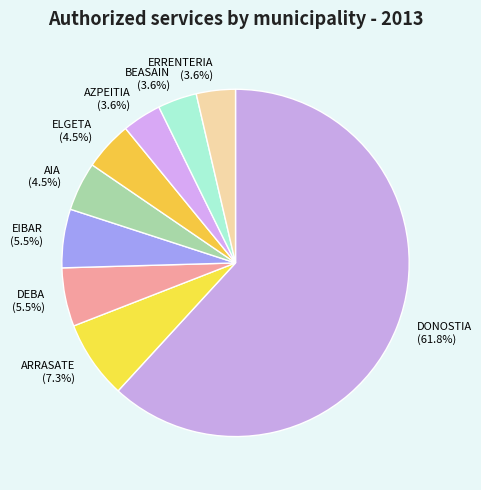

To the nearest percent, what is the difference between the ELGETA and EIBAR slice percentages?

1%